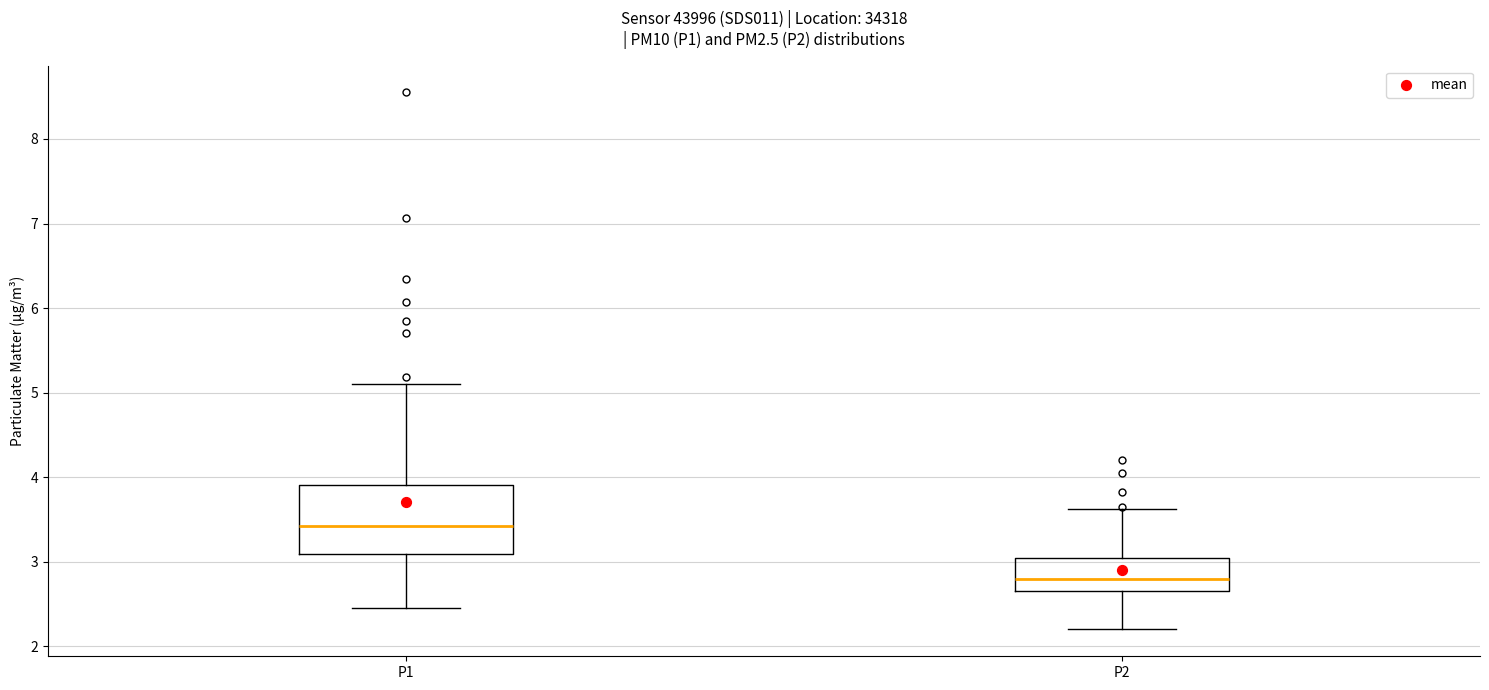

Reading left to right, read every box against the y-axis: the position of its median line, the range the box covers, and the ends of its whiskers. The values are not printed on the chart, so give them approximately, as read against the axis.

P1: median 3.4, box 3.1 to 3.9, whiskers 2.5 to 5.1
P2: median 2.8, box 2.7 to 3.0, whiskers 2.2 to 3.6